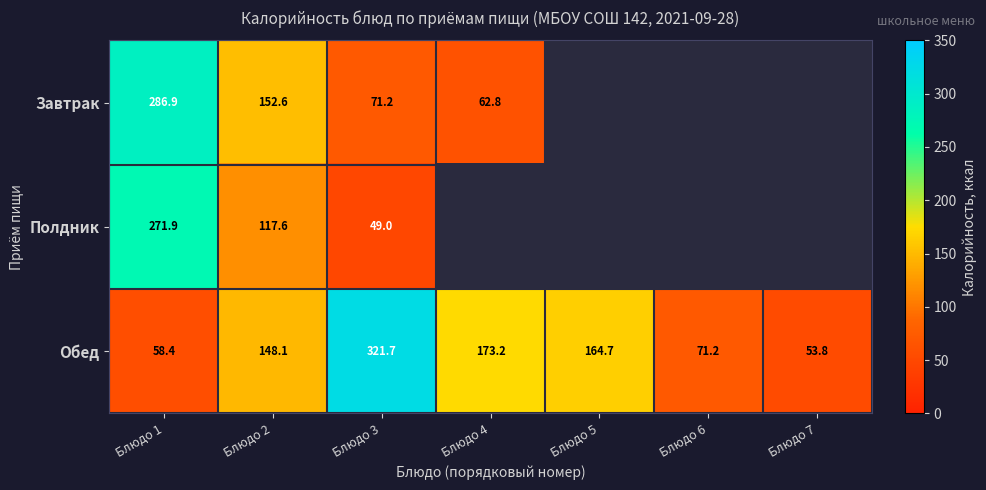

Between Блюдо 1 and Блюдо 2, which series saw the biggest shift?

Полдник